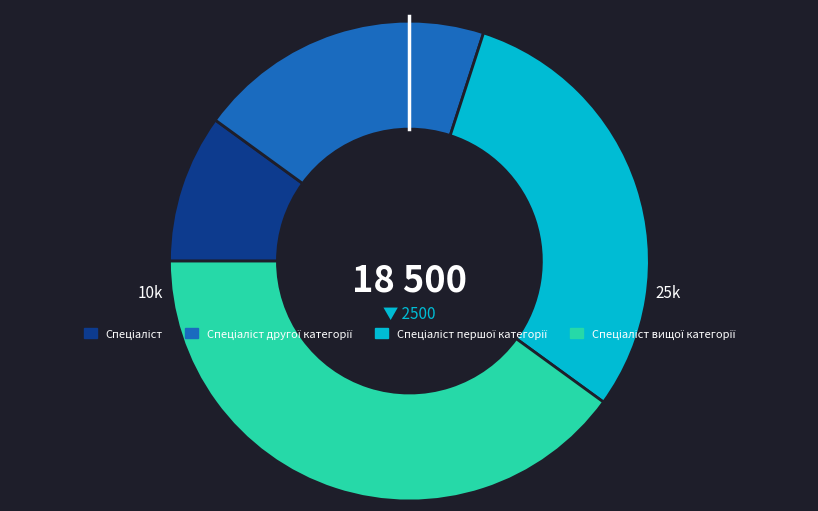

Is there any slice that represents more than half of the pie?

No